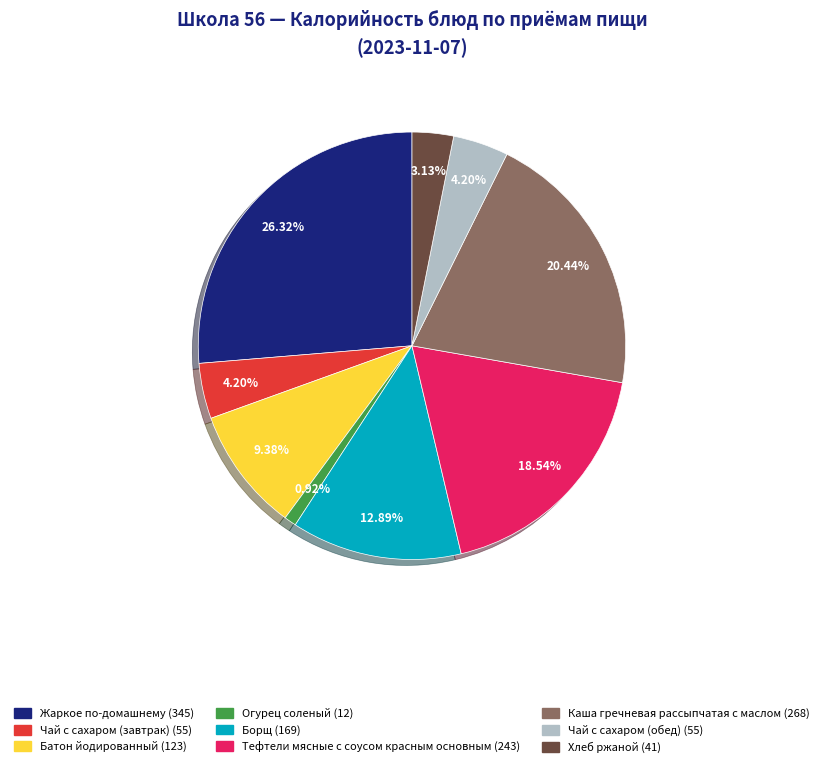

What percentage is the Огурец соленый slice, to the nearest percent?

1%